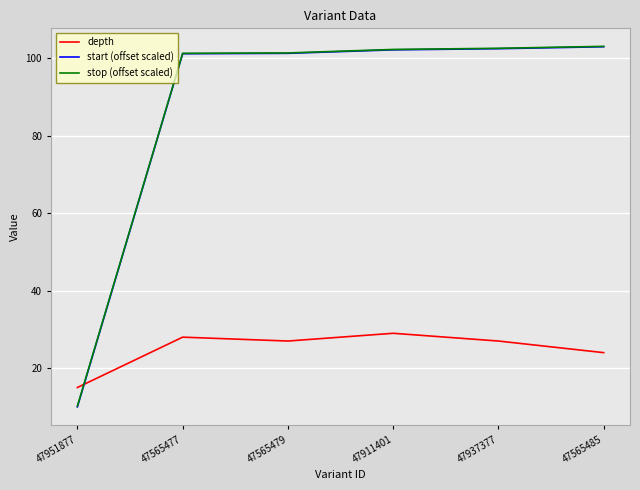

The depth series shows 24.0 at 47565485. True or false?

True